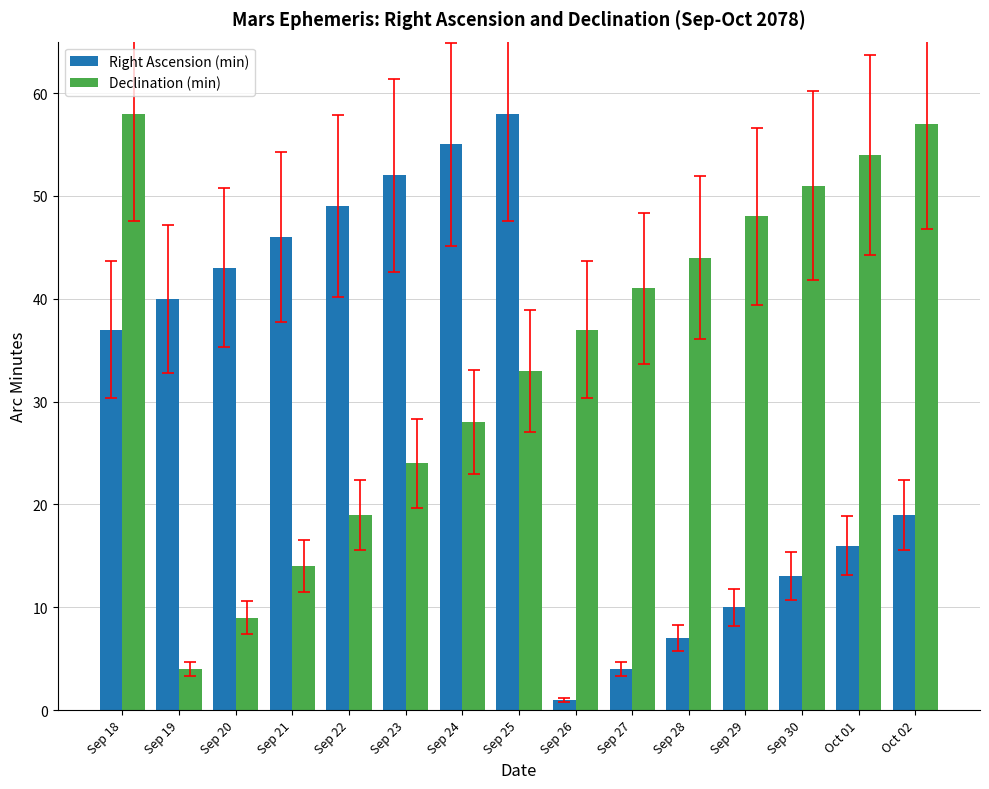

What is the difference between the Right Ascension (min) values at Sep 28 and Sep 18?

30